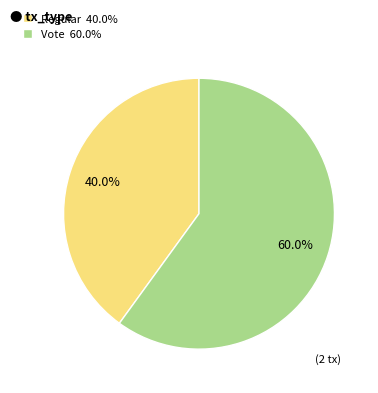

To the nearest percent, what percentage of the pie is Regular?

40%